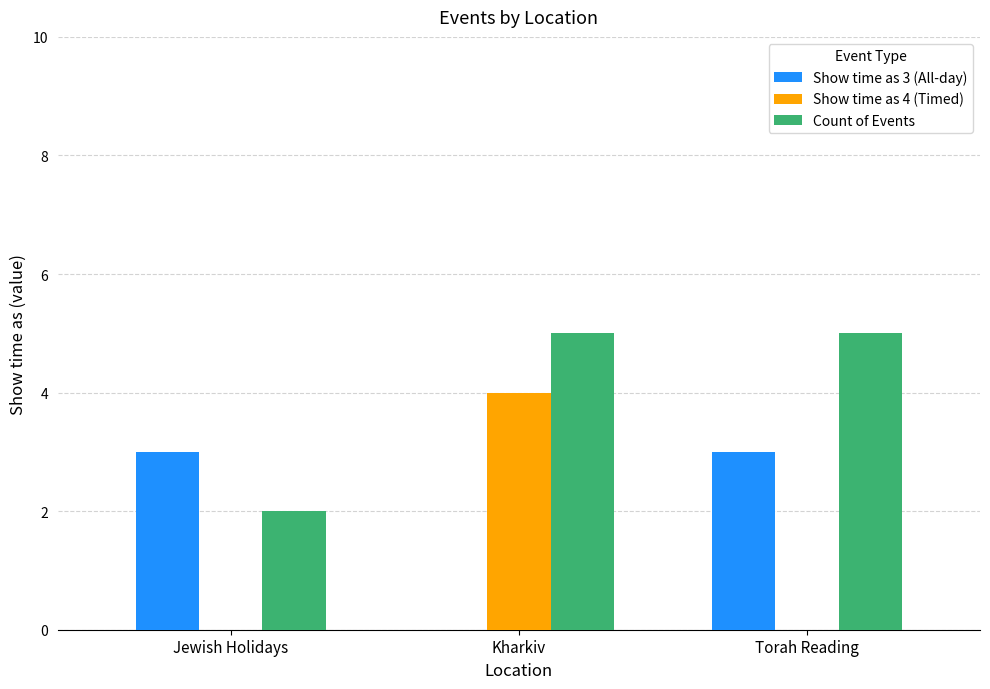

What is the greatest value displayed?

5